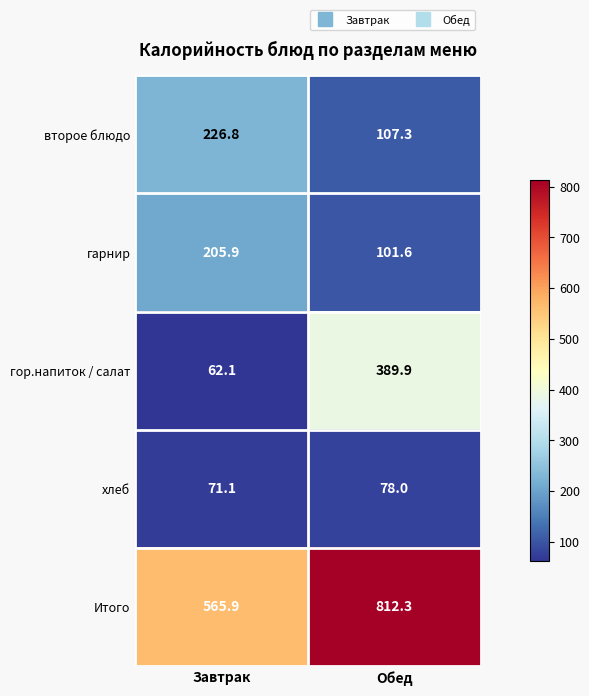

What is the average value of the Итого series?

689.1